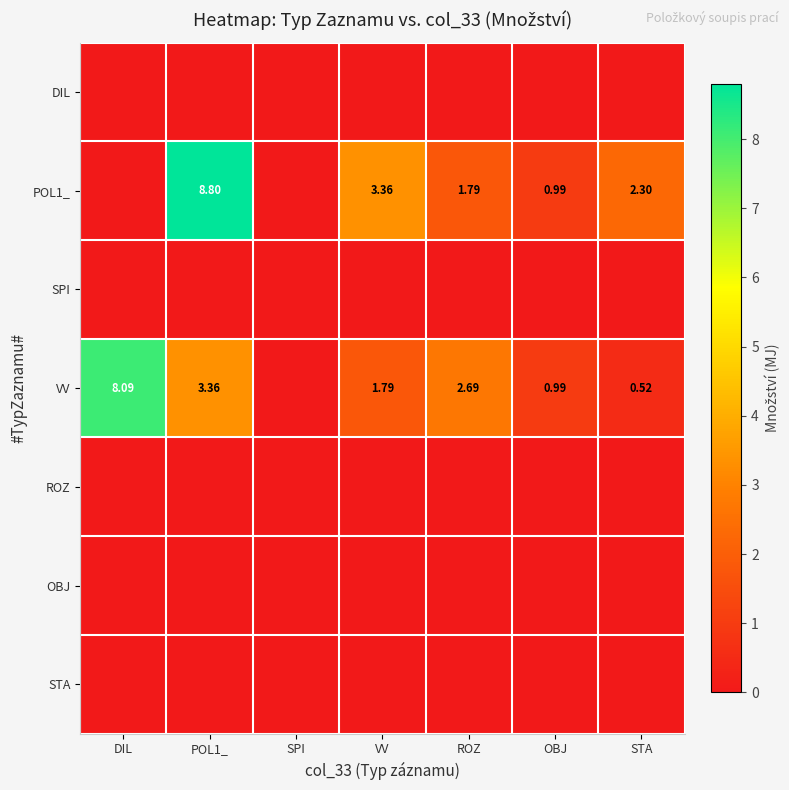

At which label does VV reach its minimum?

SPI